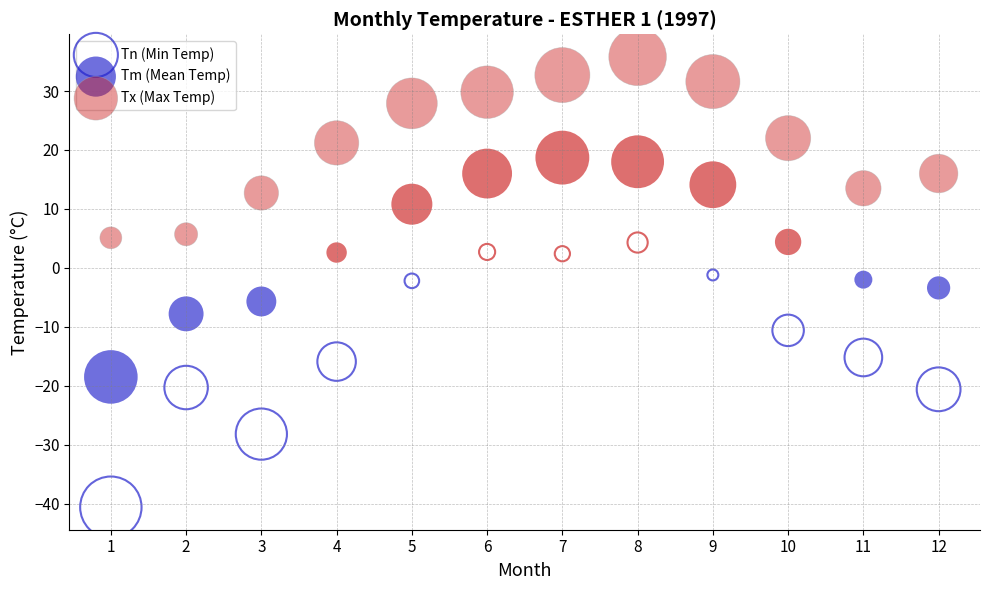

Across all data points, what is the range of X values (max minus min)?

11.0